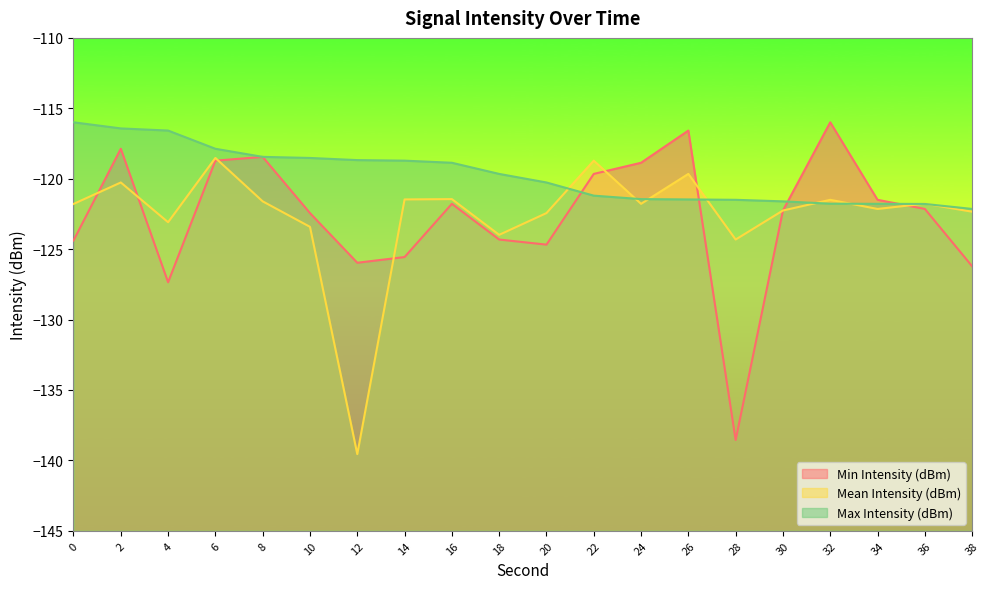

True or false: Min Intensity (dBm) has more than 2 points higher than both neighbors.

True